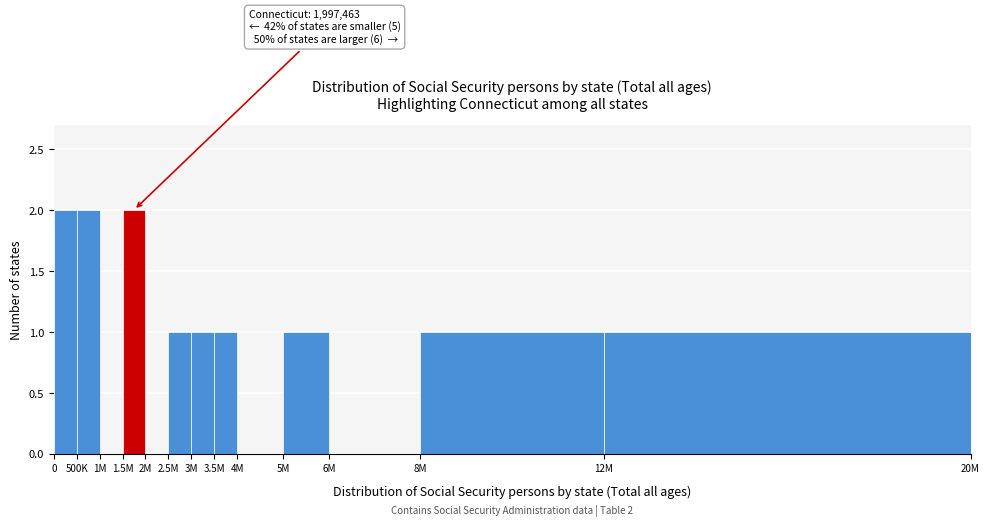

Reading left to right, what are all the values shown in this chart?

0=2	500K=2	1M=0	1.5M=2	2M=0	2.5M=1	3M=1	3.5M=1	4M=0	5M=1	6M=0	8M=1	12M=1